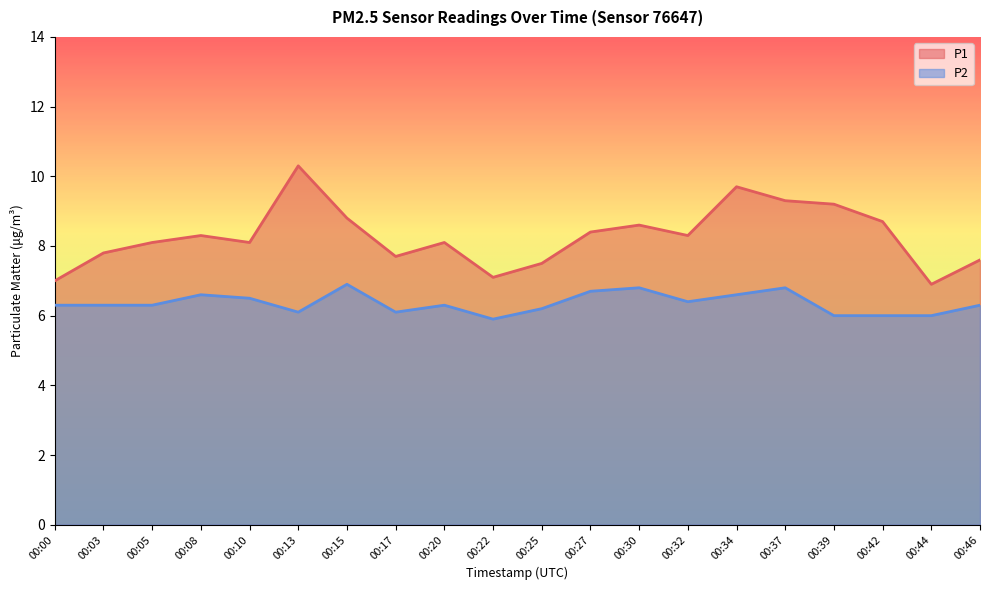

True or false: P1 and P2 cross at least once.

False